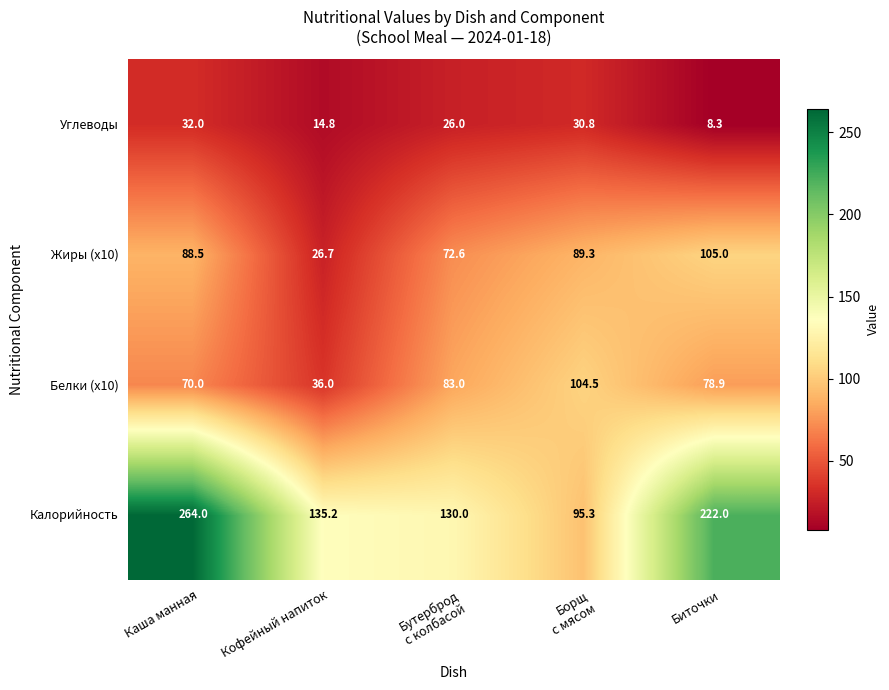

True or false: Белки (x10) has a value of 78.9 at Биточки.

True